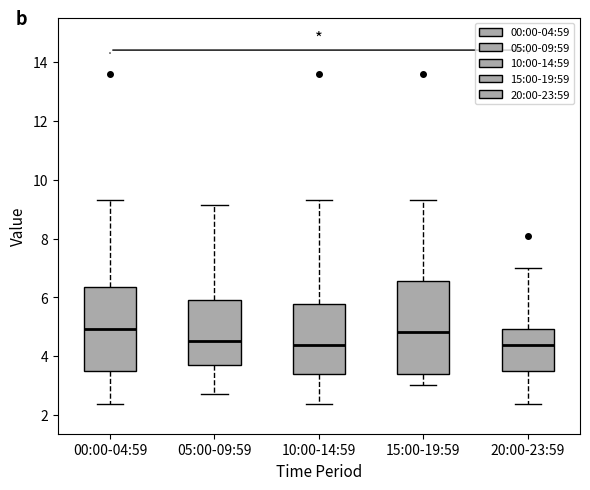

Where does the median line of the box for 20:00-23:59 sit on the y-axis? The values are not printed on the chart, so give them approximately, as read against the axis.

4.4